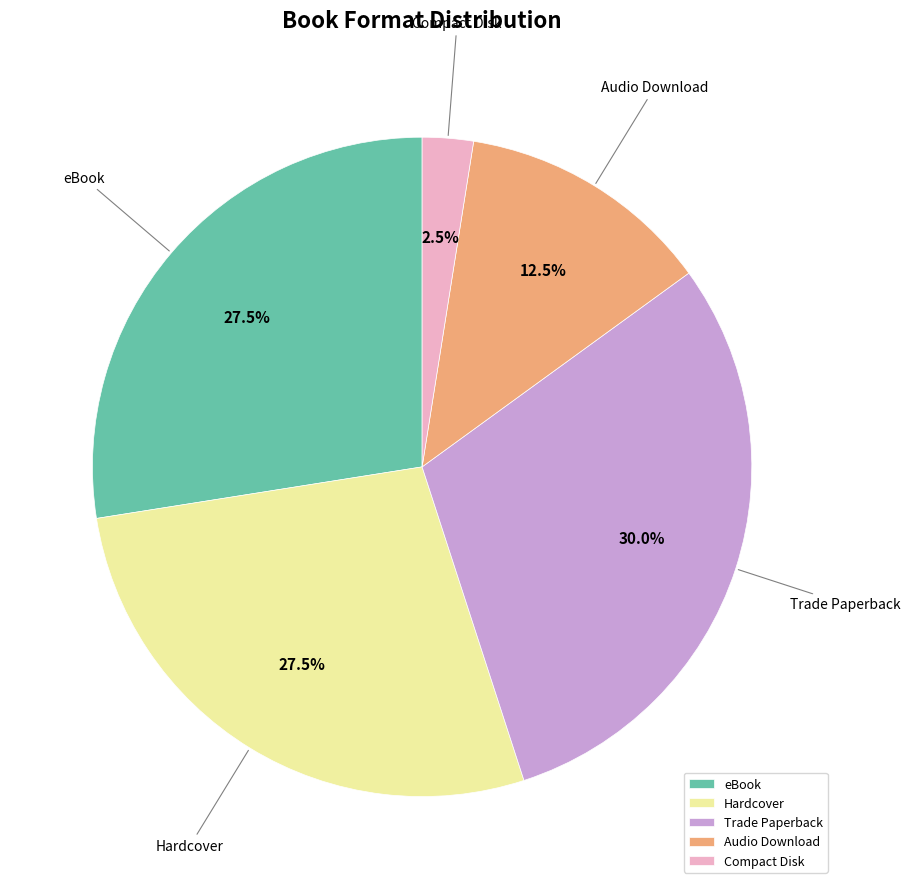

Approximately how many times larger is the value at Trade Paperback compared to Compact Disk?

12.0